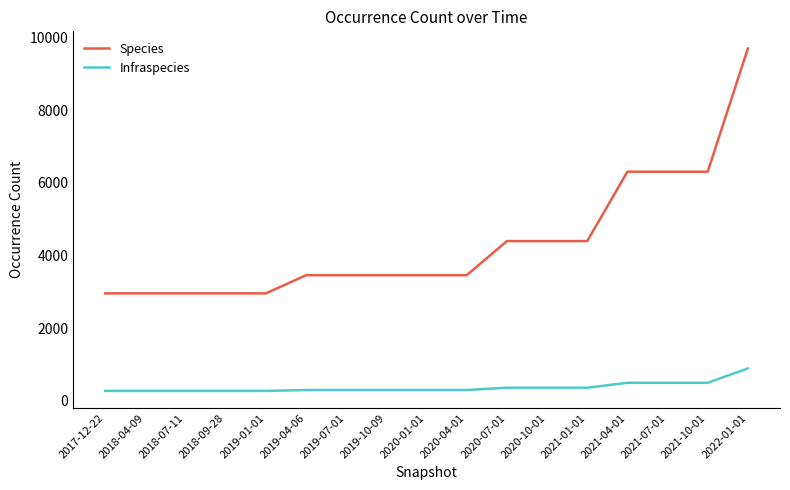

What is the difference between the maximum and minimum values in the Infraspecies series?

621